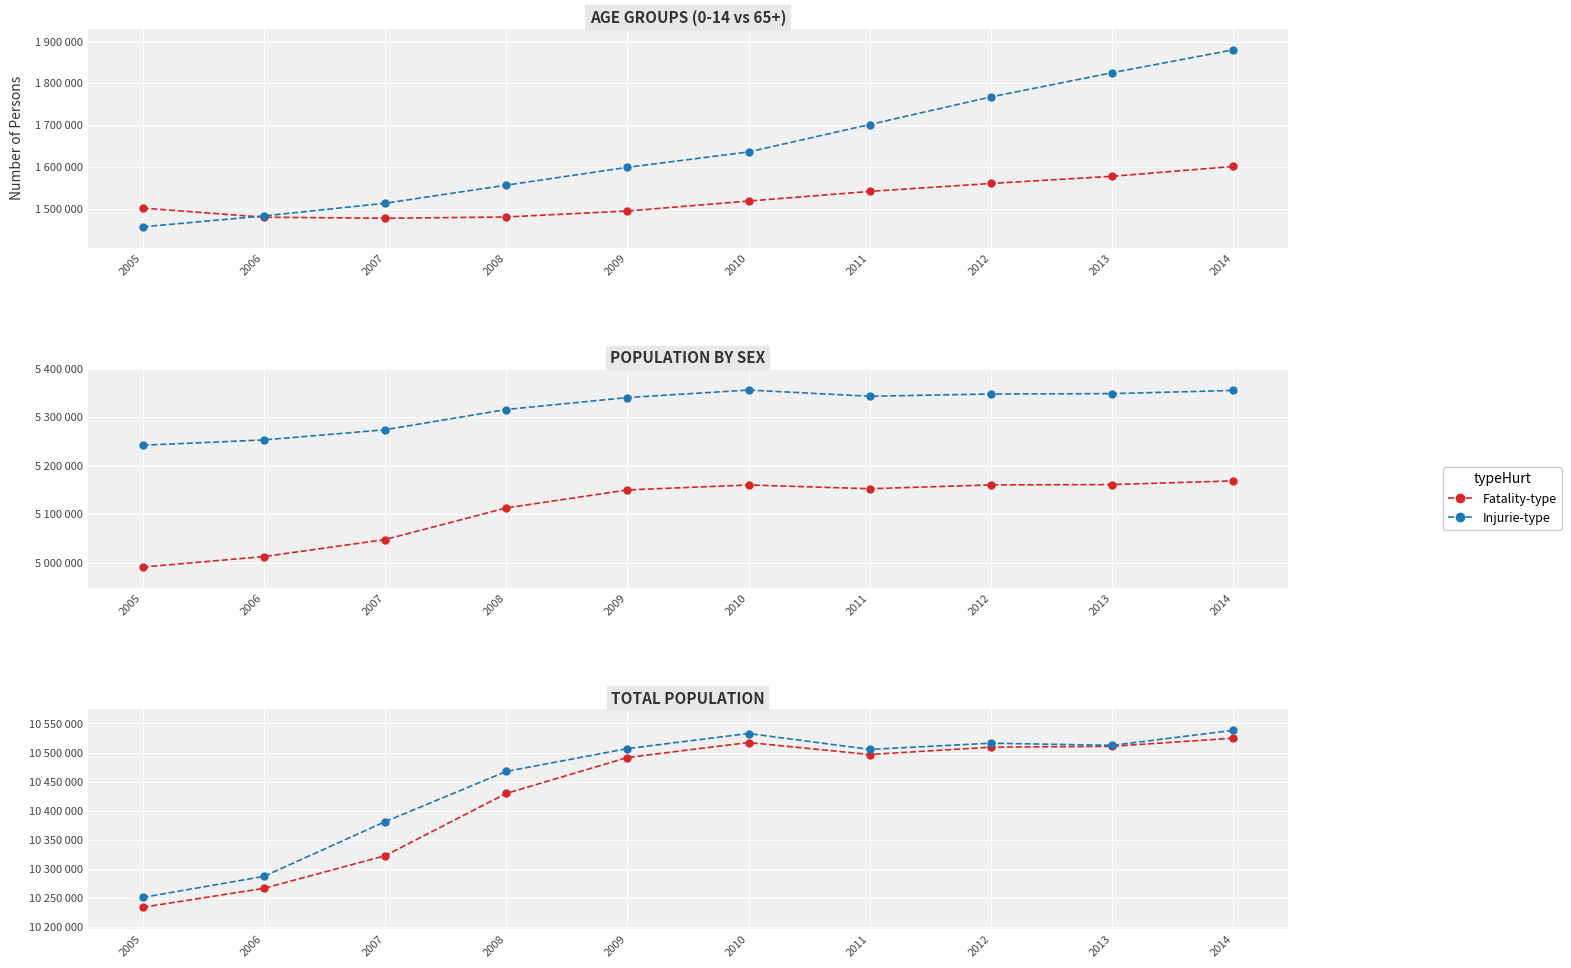

What is the difference between the highest and lowest values at 2013?

8934964